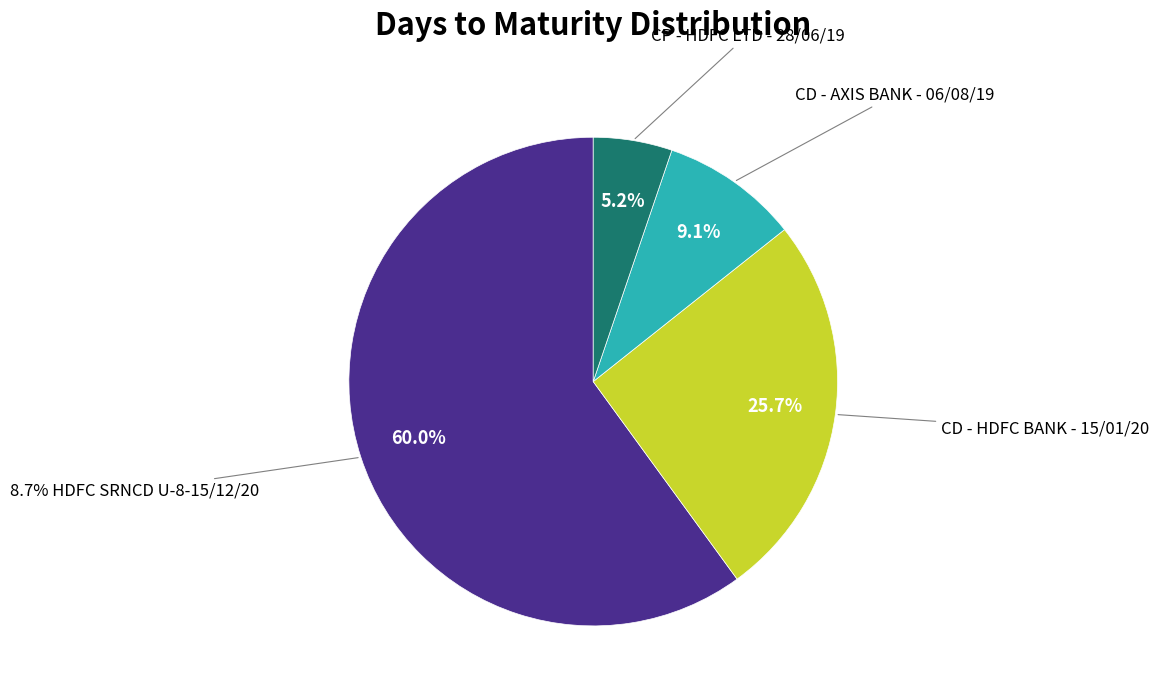

To the nearest percent, what is the difference between the largest and smallest slice percentages?

55%